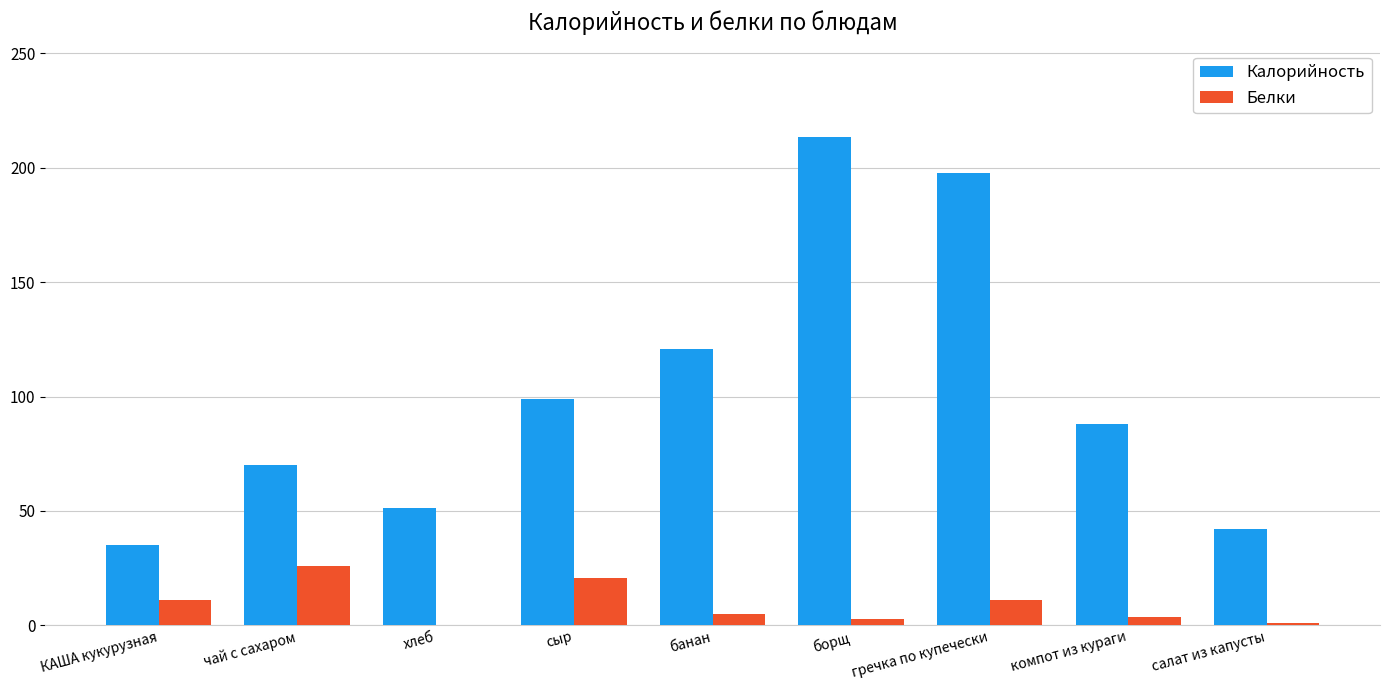

What is the sum of the Белки values at борщ and чай с сахаром?

28.6